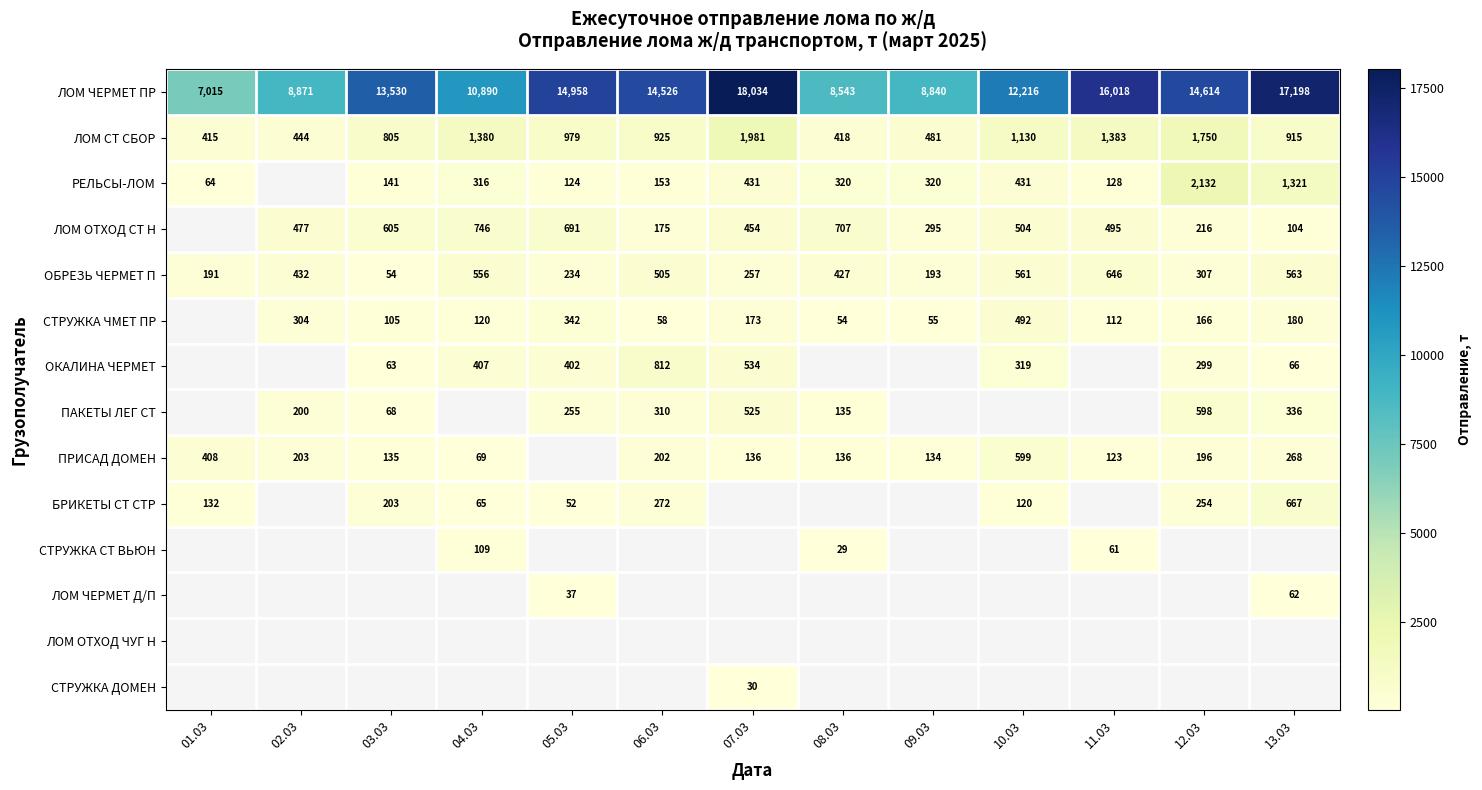

Where does the ЛОМ СТ СБОР series first go above 925?

04.03